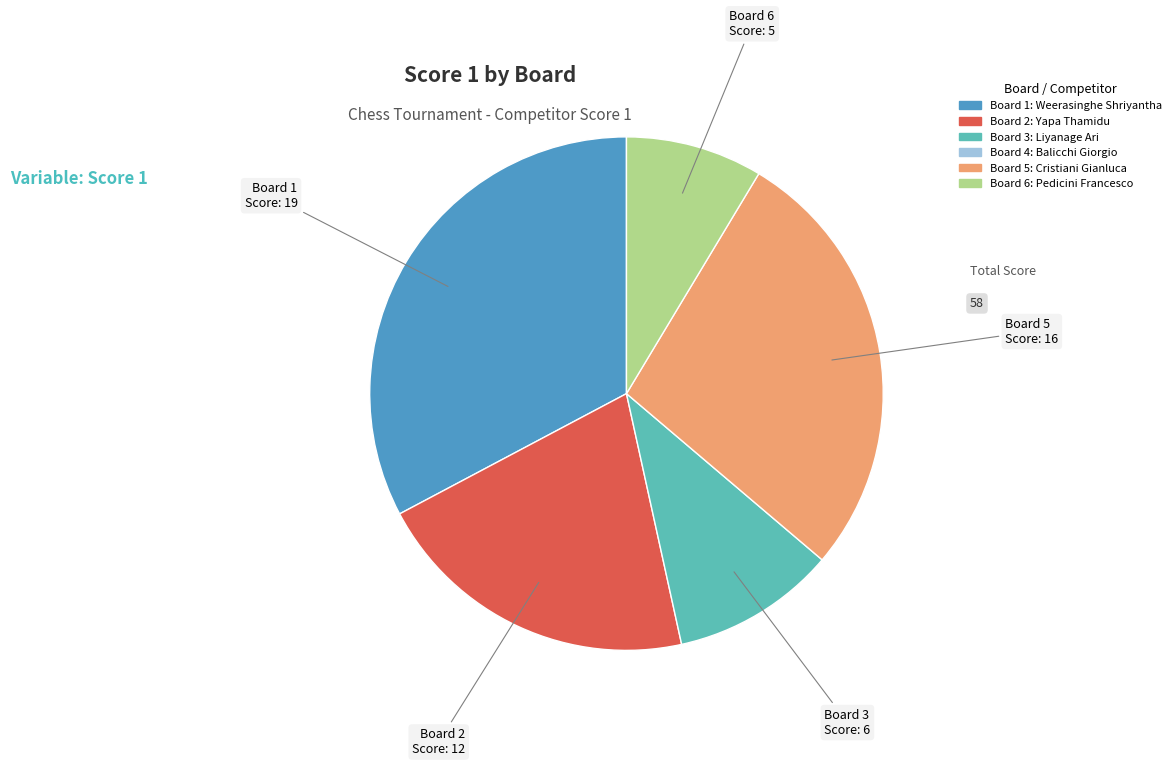

How many slices are in this pie chart?

5